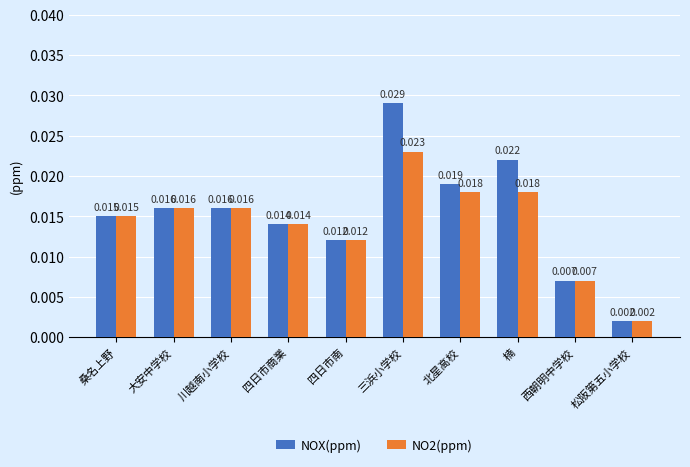

Rank the series at 楠 from highest to lowest value.

NOX(ppm), NO2(ppm)